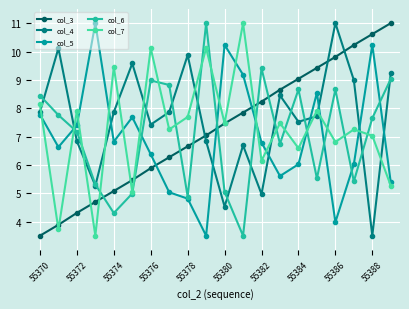

How many values in the col_3 series exceed 7?

11